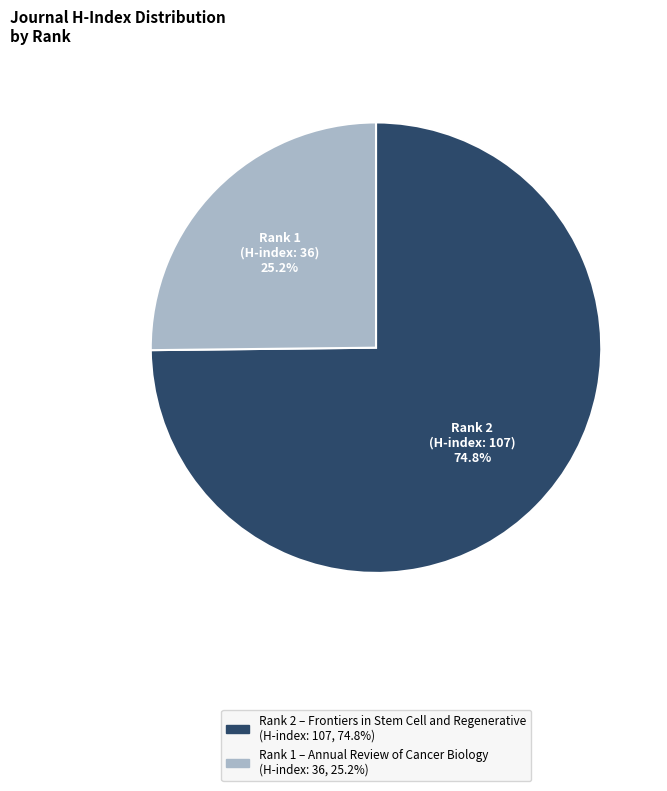

Is there a majority slice in this chart?

Yes